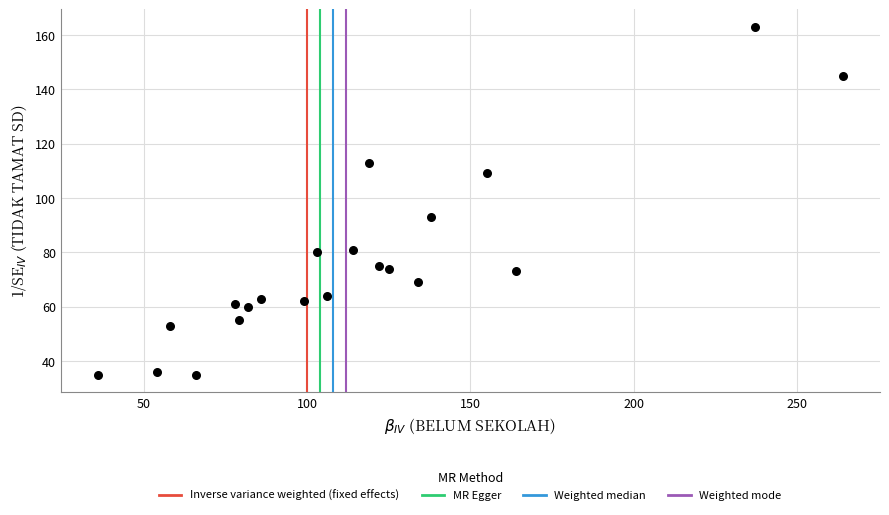

What Y value in the scatter plot is closest to 99?

93